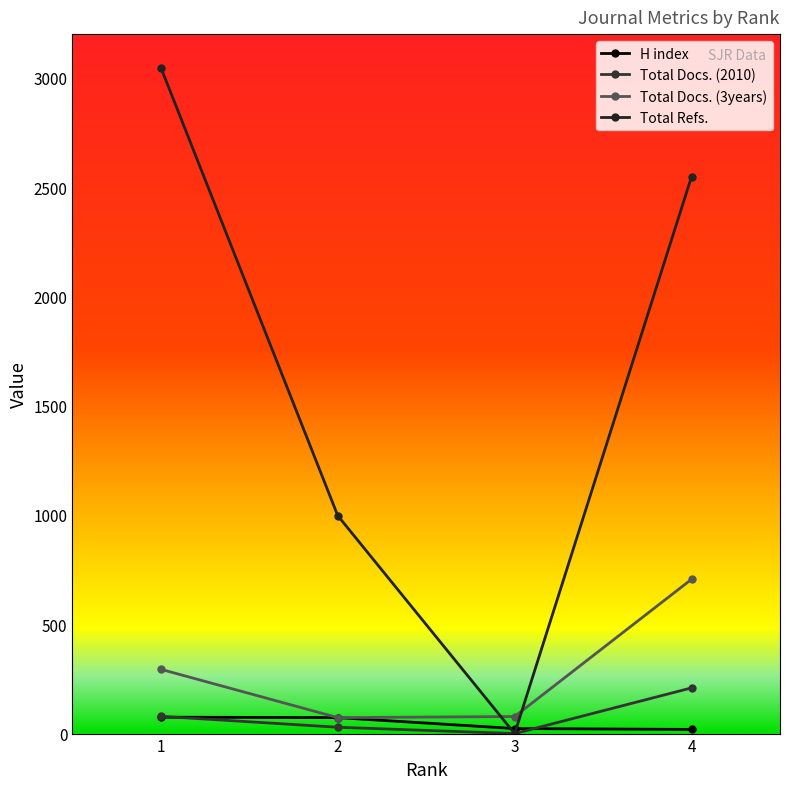

How many Total Refs. values are between 997 and 3047?

3